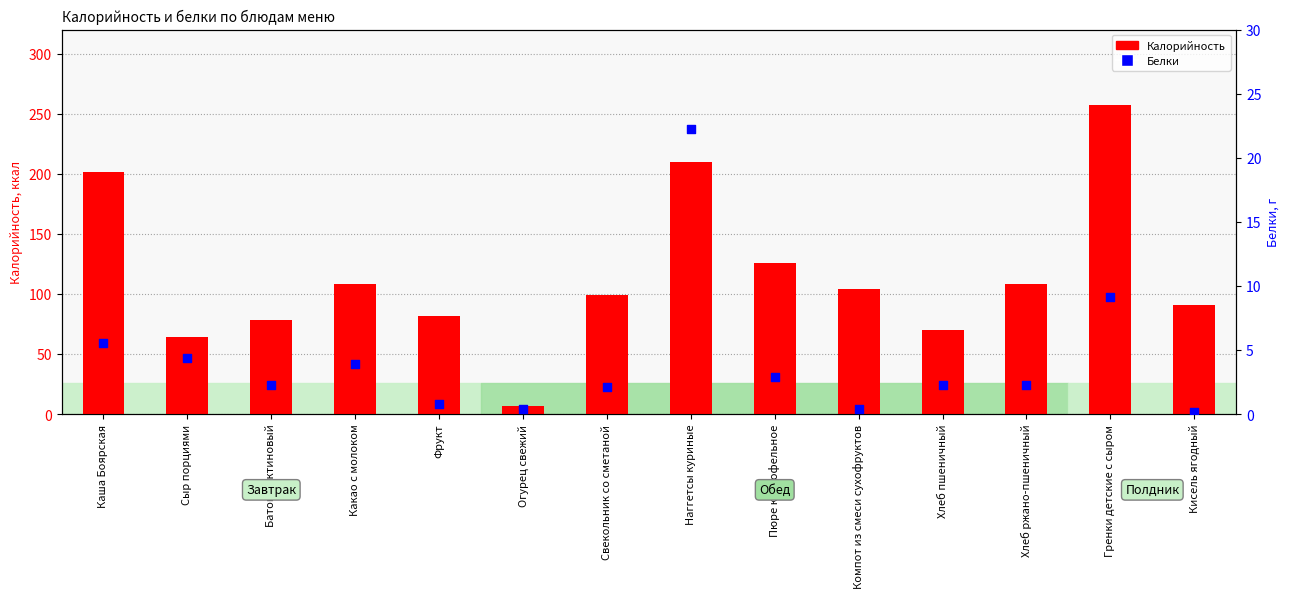

At which category is the sum across all series the highest?

Гренки детские с сыром